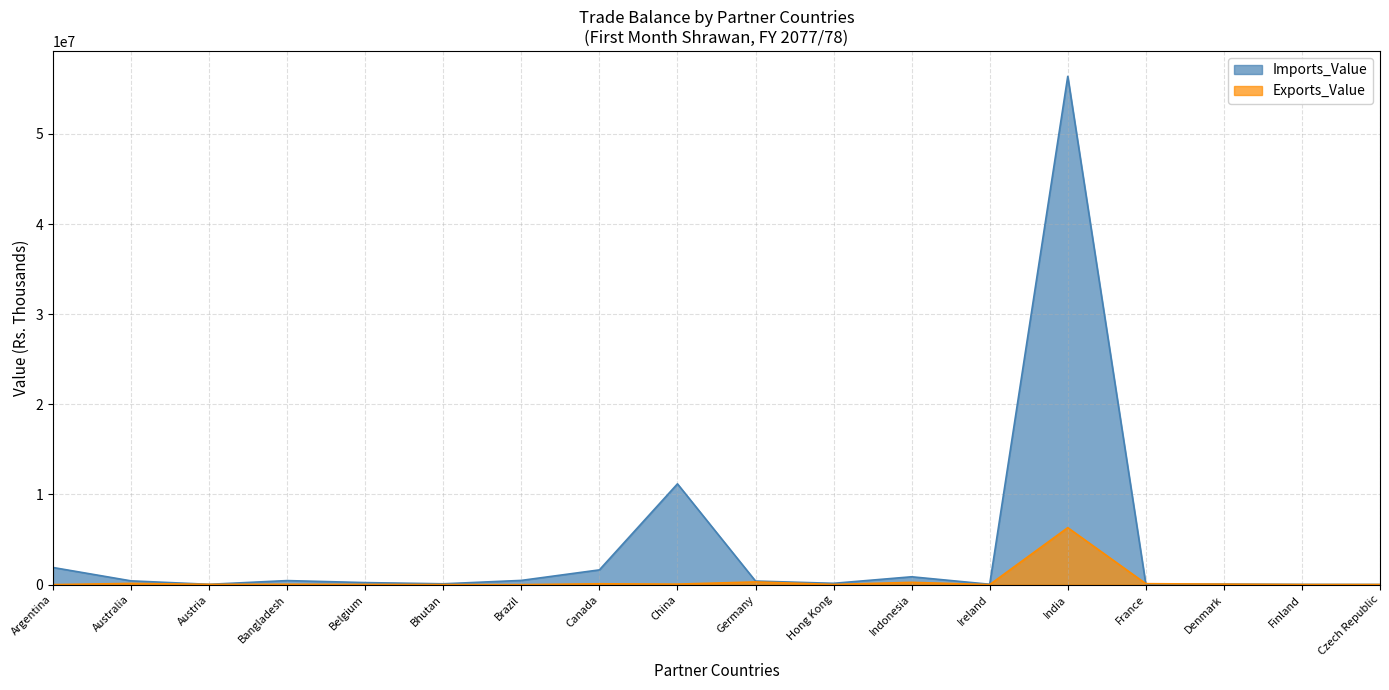

What is the value of the Exports_Value point at the 14th from the left?

6317980.5